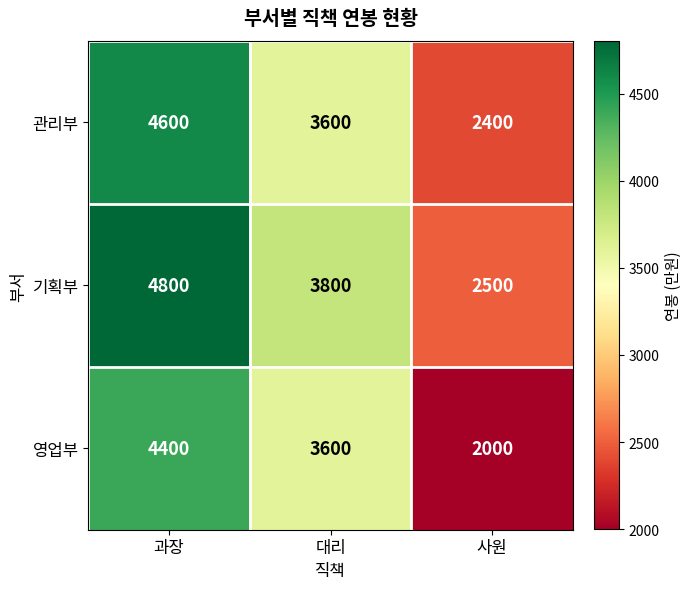

Rank the series by their average value, from highest to lowest.

기획부, 관리부, 영업부